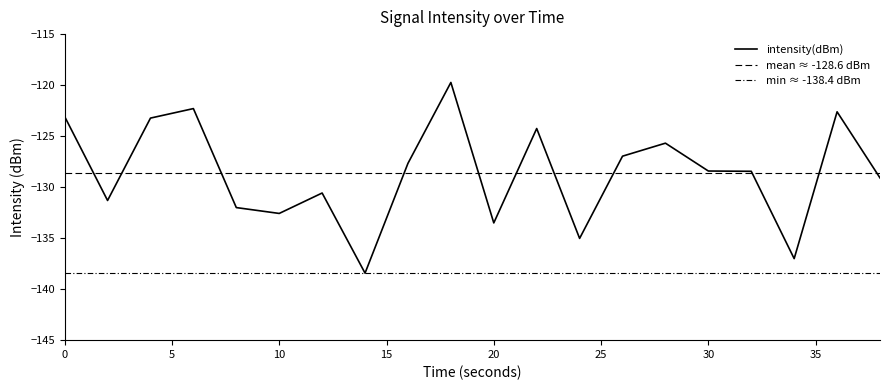

List the labels in order of value, smallest first.

14, 34, 24, 20, 10, 8, 2, 12, 38, 32, 30, 16, 26, 28, 22, 4, 0, 36, 6, 18